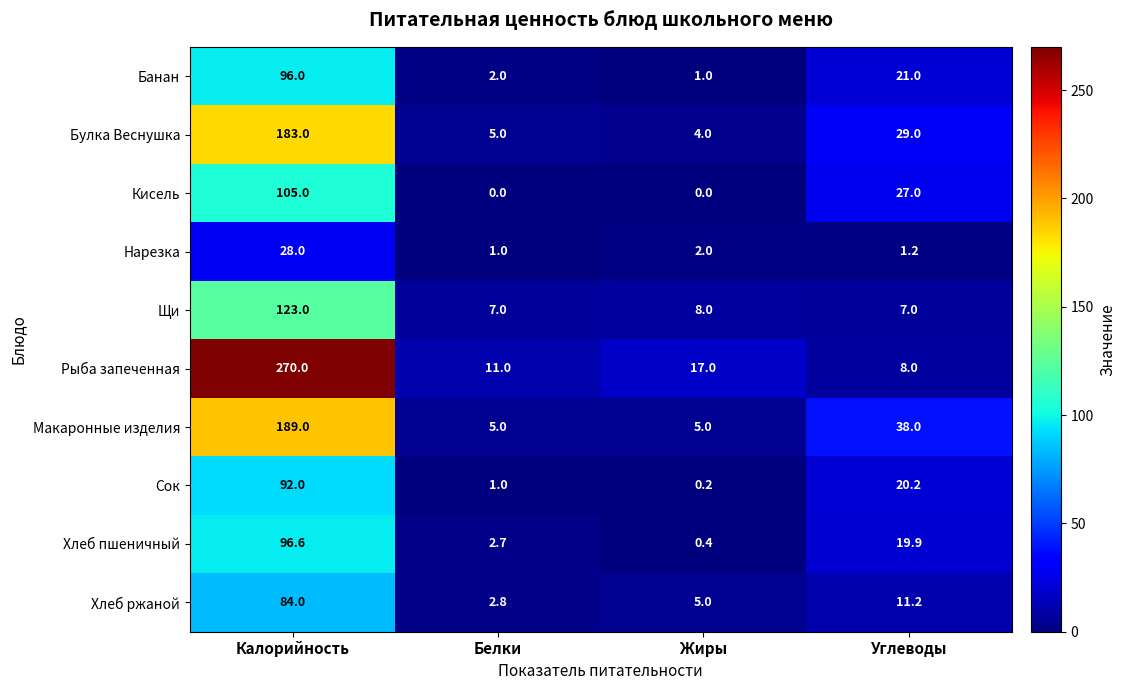

What is the highest value of the Кисель series?

105.0